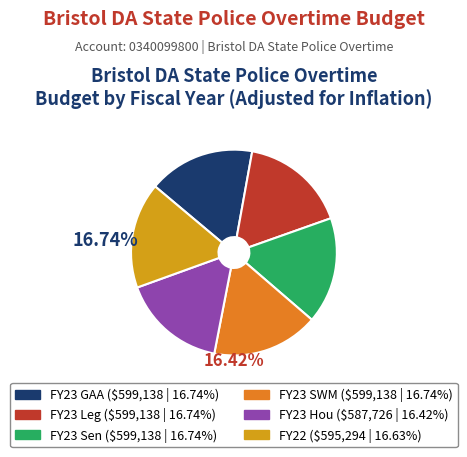

Do FY23 Leg and FY23 Hou together represent more than half of the pie?

No